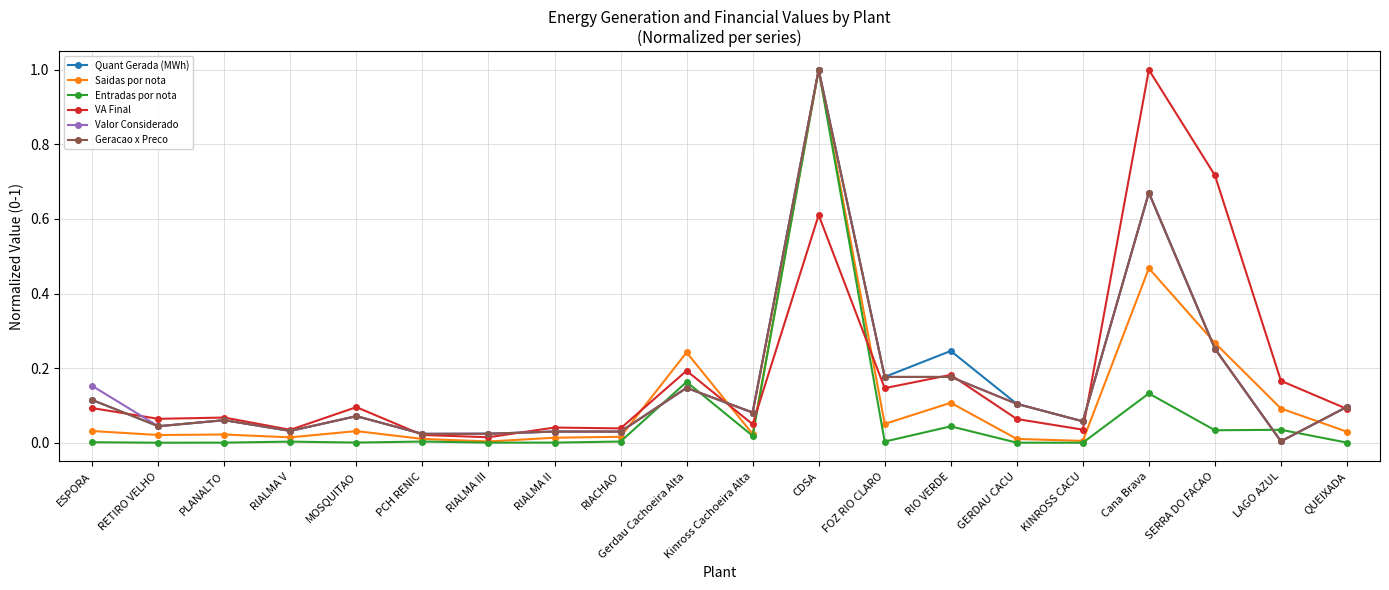

At which label does Geracao x Preco reach its peak?

CDSA